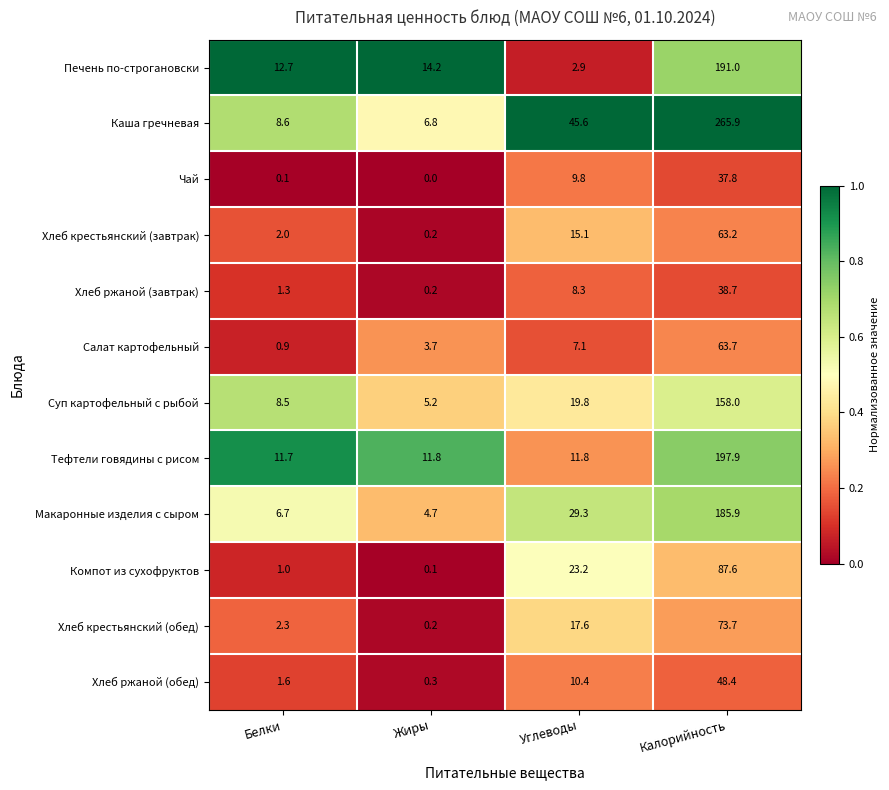

At which category is the sum across all series the highest?

Калорийность